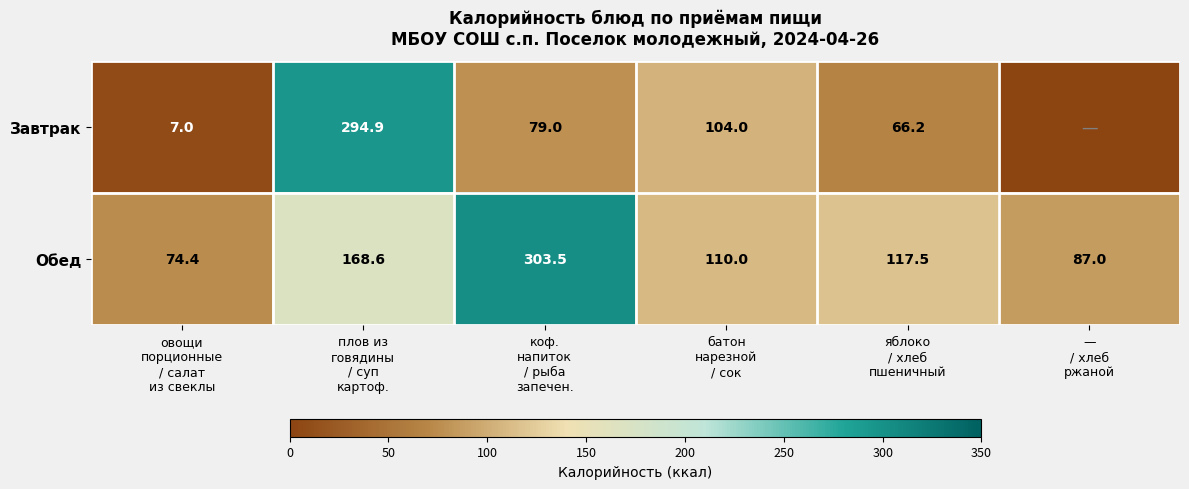

What is the difference between the maximum and minimum values in the Обед series?

229.1